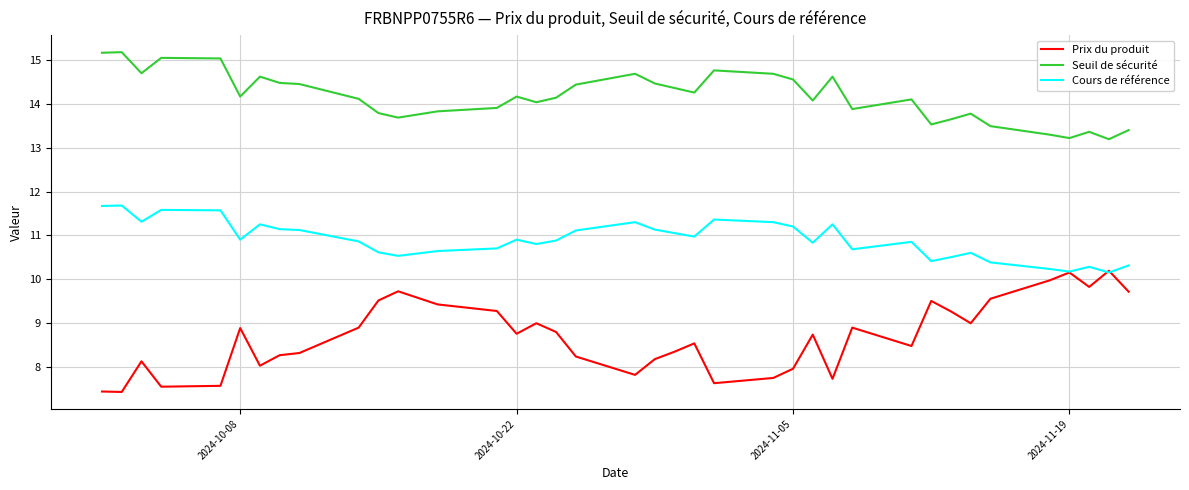

What is the difference between the maximum and minimum values in the Seuil de sécurité series?

2.0